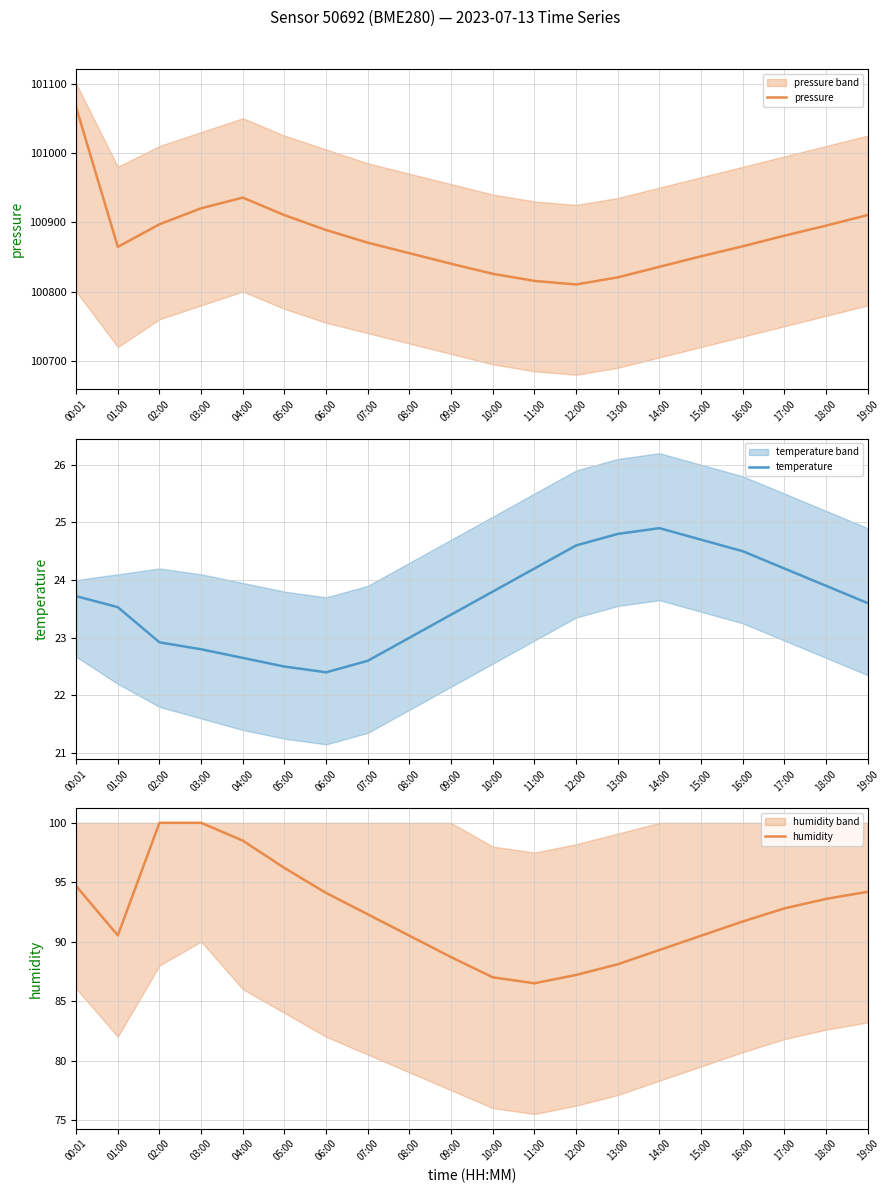

Reading left to right, extract all data points from this chart.

pressure: 101065.8	100864.4	100897.1	100920.1	100935.5	100910.2	100888.8	100870.5	100855.3	100840.1	100825.6	100815.4	100810.2	100820.5	100835.7	100850.9	100865.3	100880.6	100895.1	100910.4
temperature: 23.7	23.5	22.9	22.8	22.6	22.5	22.4	22.6	23.0	23.4	23.8	24.2	24.6	24.8	24.9	24.7	24.5	24.2	23.9	23.6
humidity: 94.7	90.5	100.0	100.0	98.5	96.2	94.1	92.3	90.5	88.7	87.0	86.5	87.2	88.1	89.3	90.5	91.7	92.8	93.6	94.2